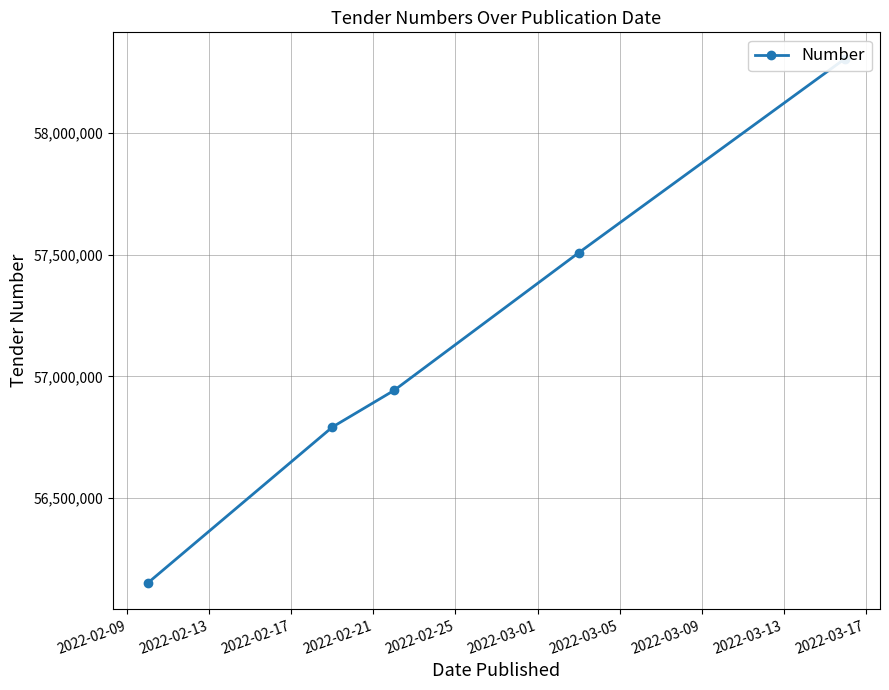

What is the minimum value shown in the chart?

56151878